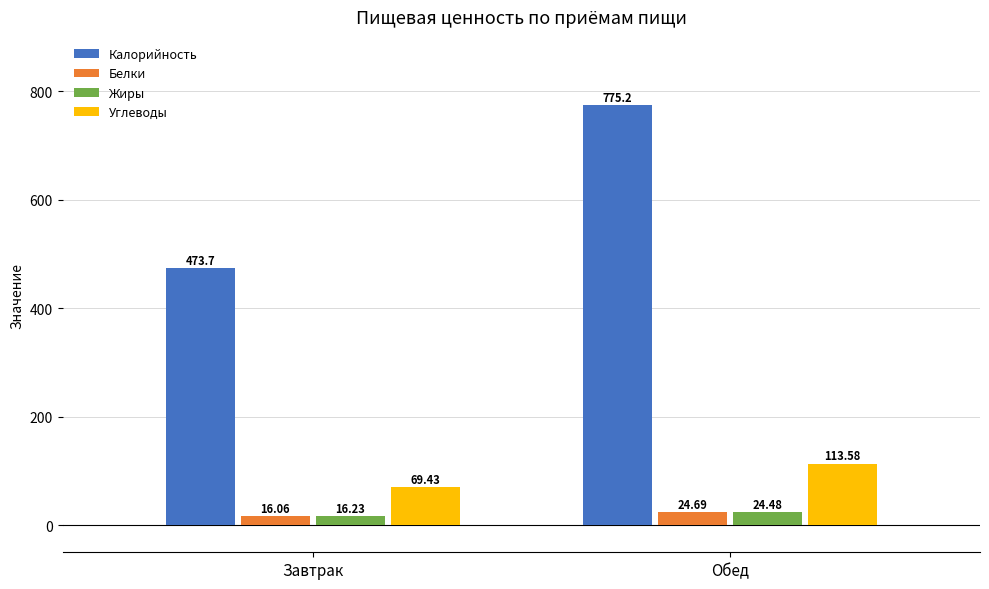

At how many categories does at least one series exceed 542?

1